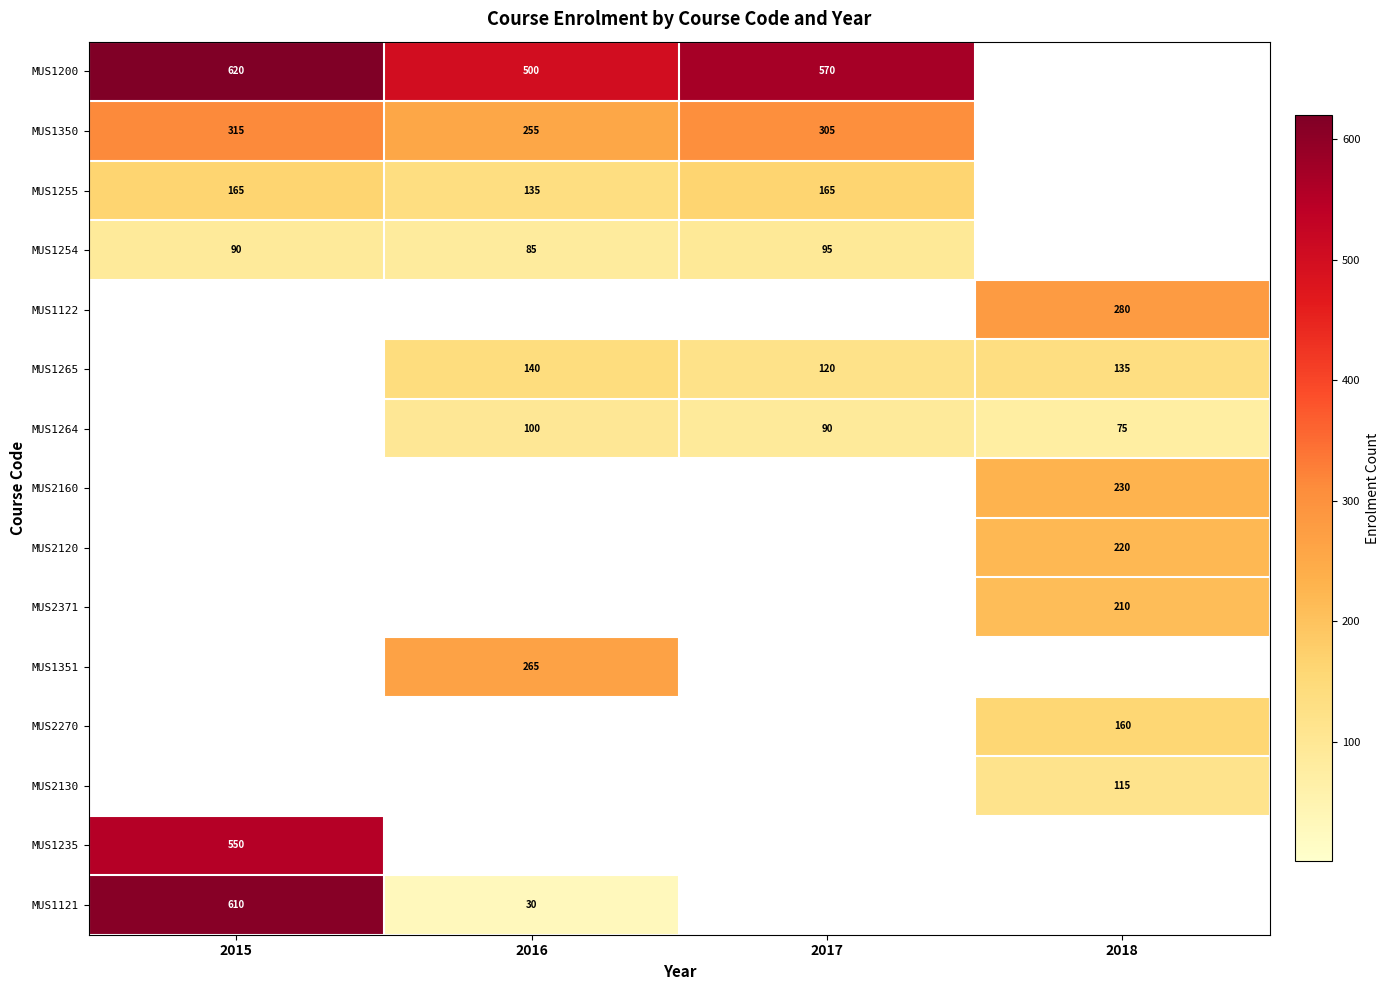

True or false: MUS1255 has a value of -52 at 2018.

False